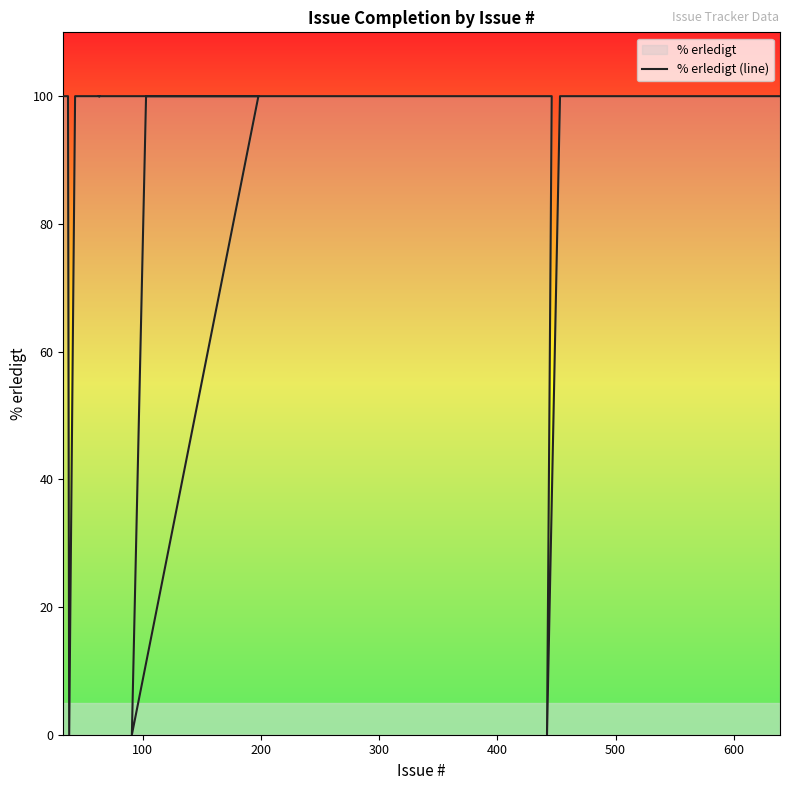

How many series are shown in this chart?

1